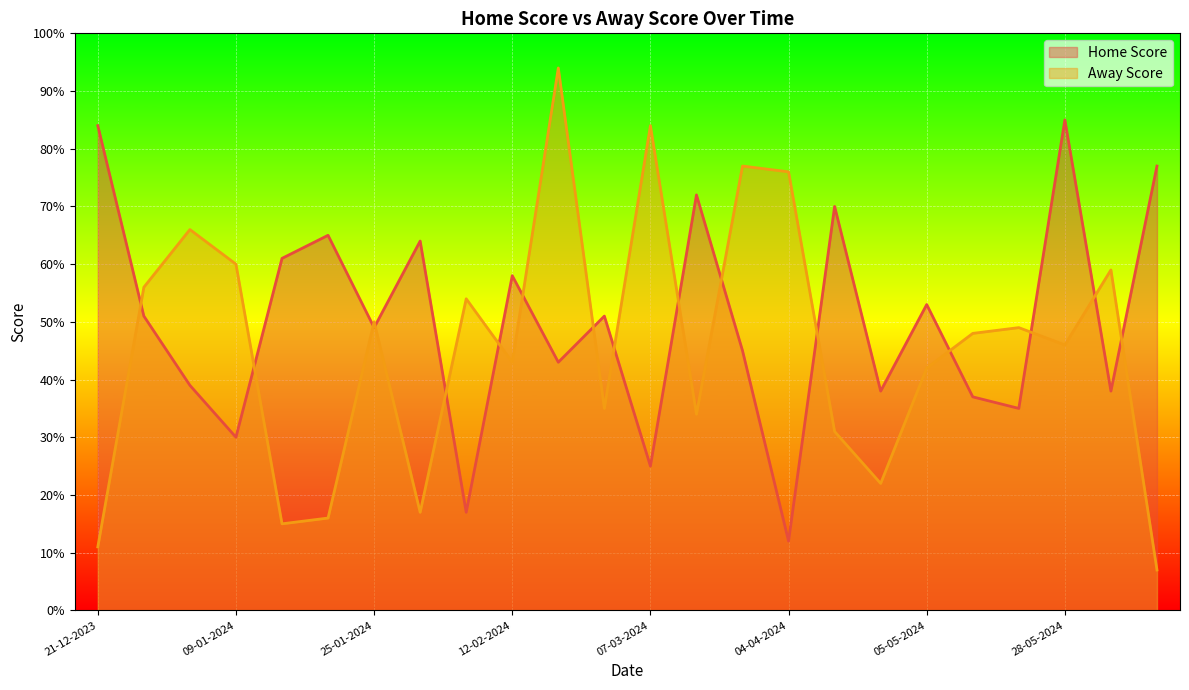

At how many categories does at least one series exceed 69?

9